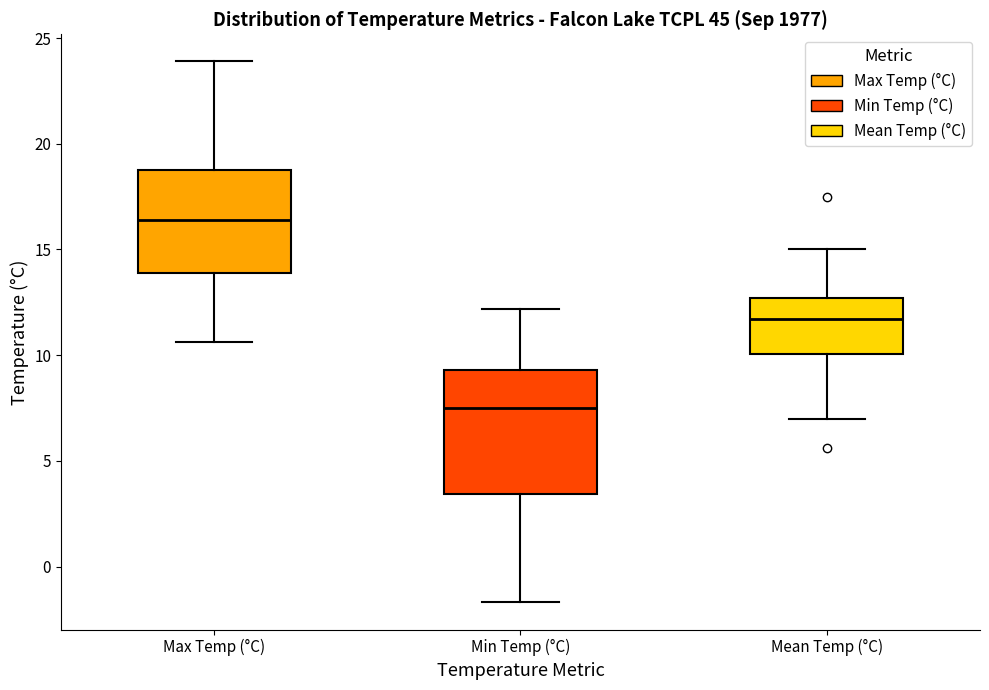

Which box's median line is the lowest?

Min Temp (°C)